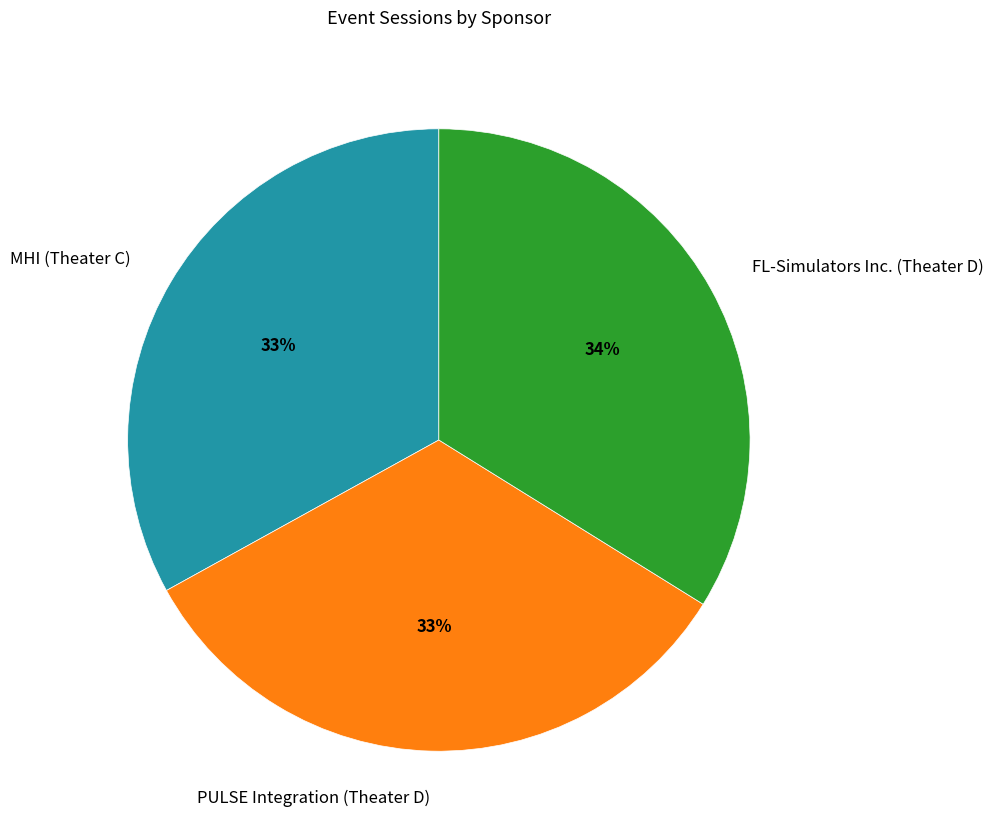

Is MHI (Theater C) the majority of the pie?

No